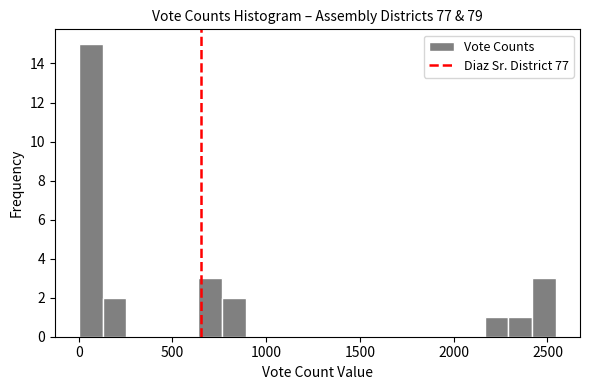

Around what value on the x-axis is the tallest bar? Give the approximate position of its centre, as read against the axis.

50